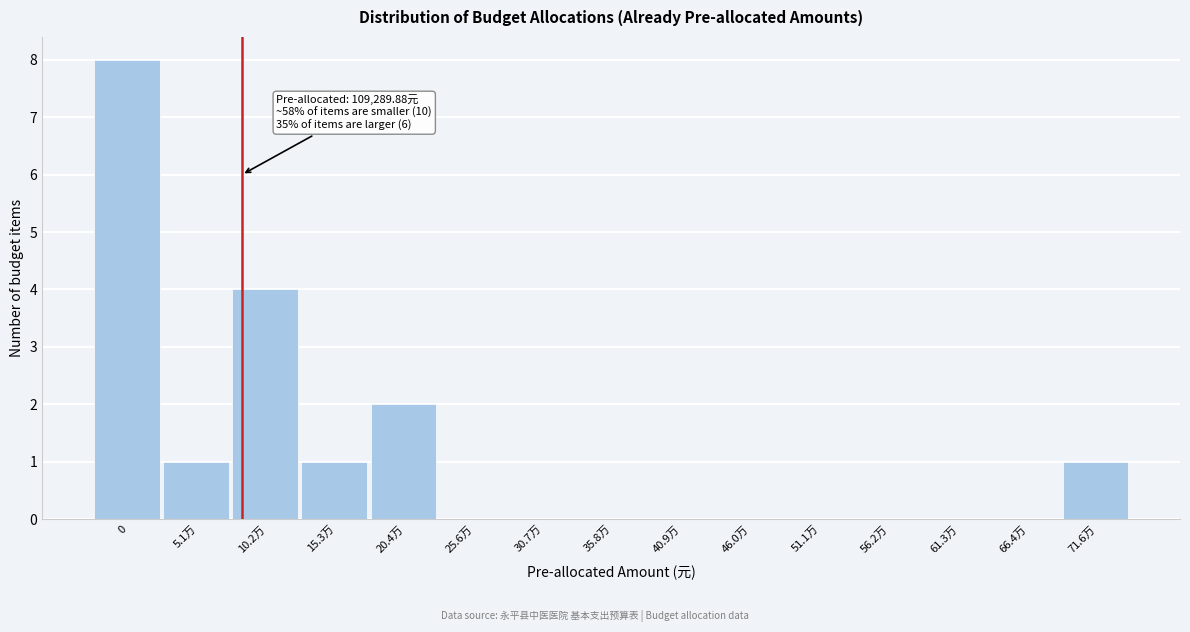

Reading left to right, what are all the values shown in this chart?

0=8	5.1万=1	10.2万=4	15.3万=1	20.4万=2	25.6万=0	30.7万=0	35.8万=0	40.9万=0	46.0万=0	51.1万=0	56.2万=0	61.3万=0	66.4万=0	71.6万=1